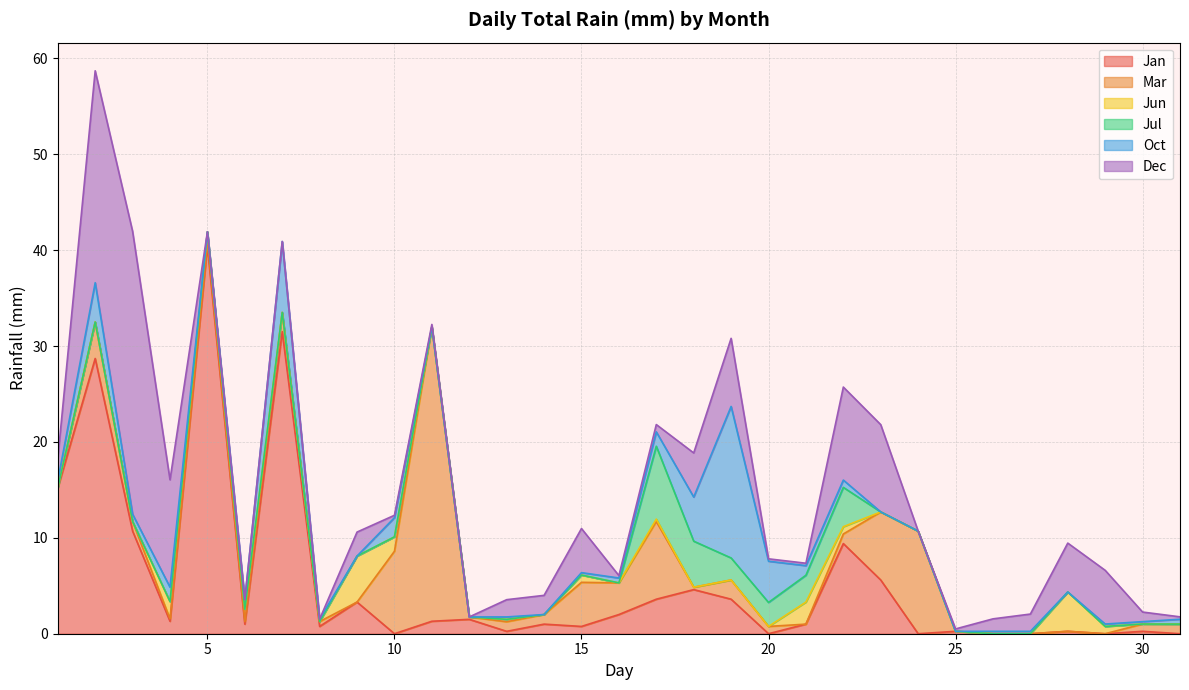

The value of Oct at 12 is 7.5. True or false?

False